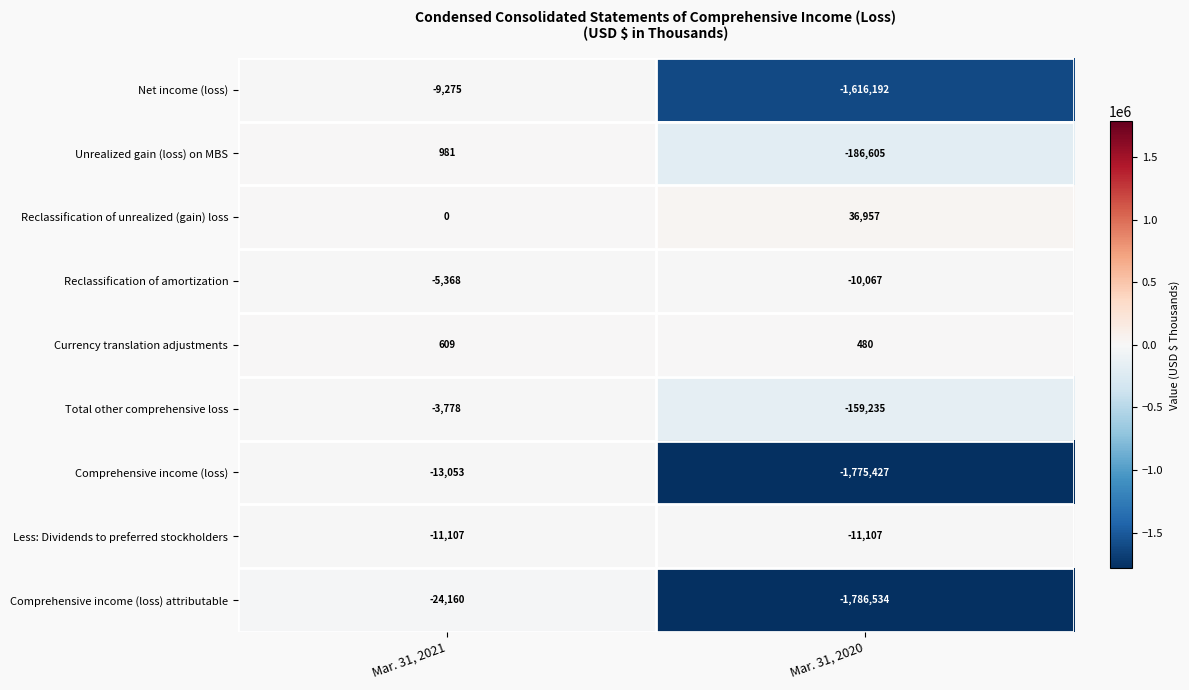

The value of Comprehensive income (loss) at Mar. 31, 2021 is -13053. True or false?

True